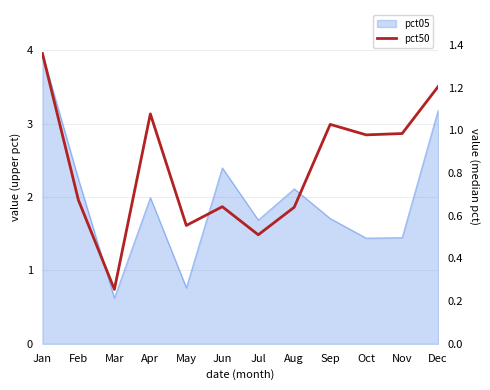

Reading left to right, list all the values displayed in this chart.

Jan=1.4	Feb=0.7	Mar=0.3	Apr=1.1	May=0.6	Jun=0.6	Jul=0.5	Aug=0.6	Sep=1.0	Oct=1.0	Nov=1.0	Dec=1.2